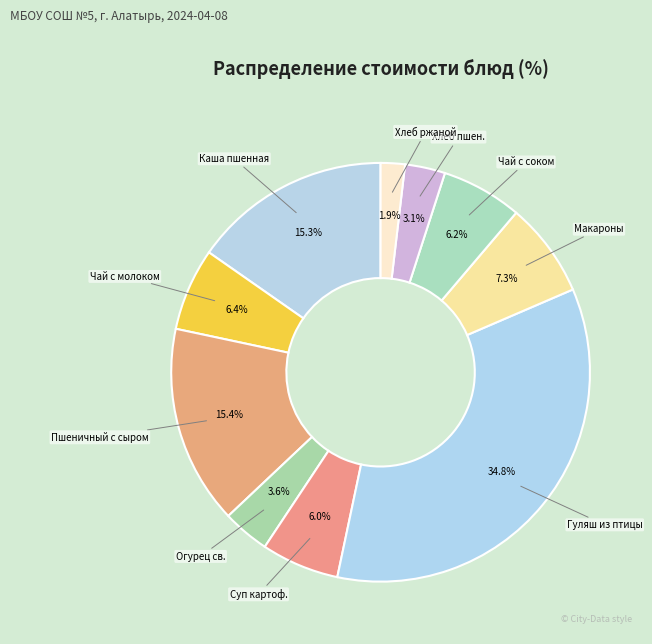

To the nearest percent, what is the difference between the largest and smallest slice percentages?

33%